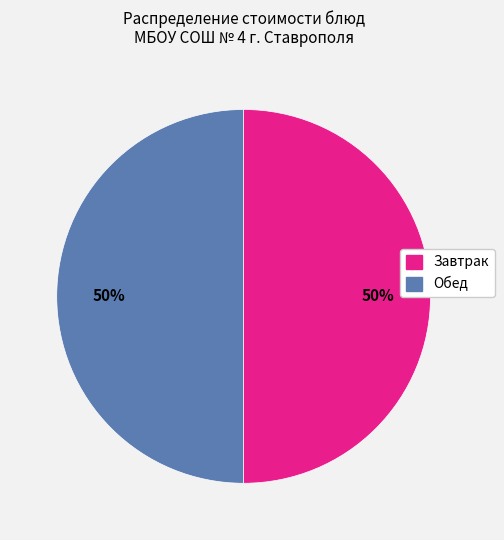

To the nearest percent, what is the average slice percentage?

50%